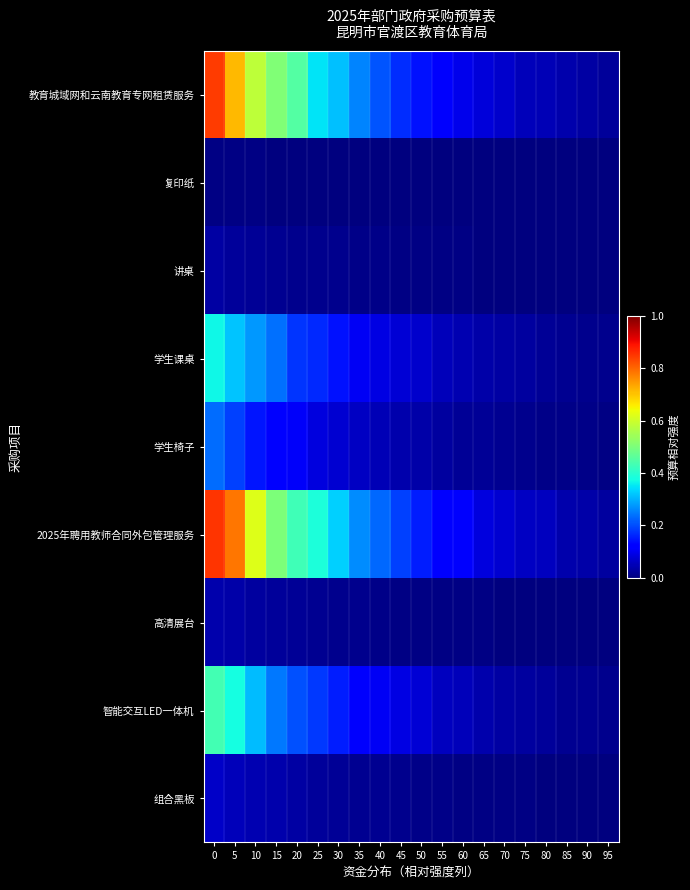

How many categories are shown in the chart?

20